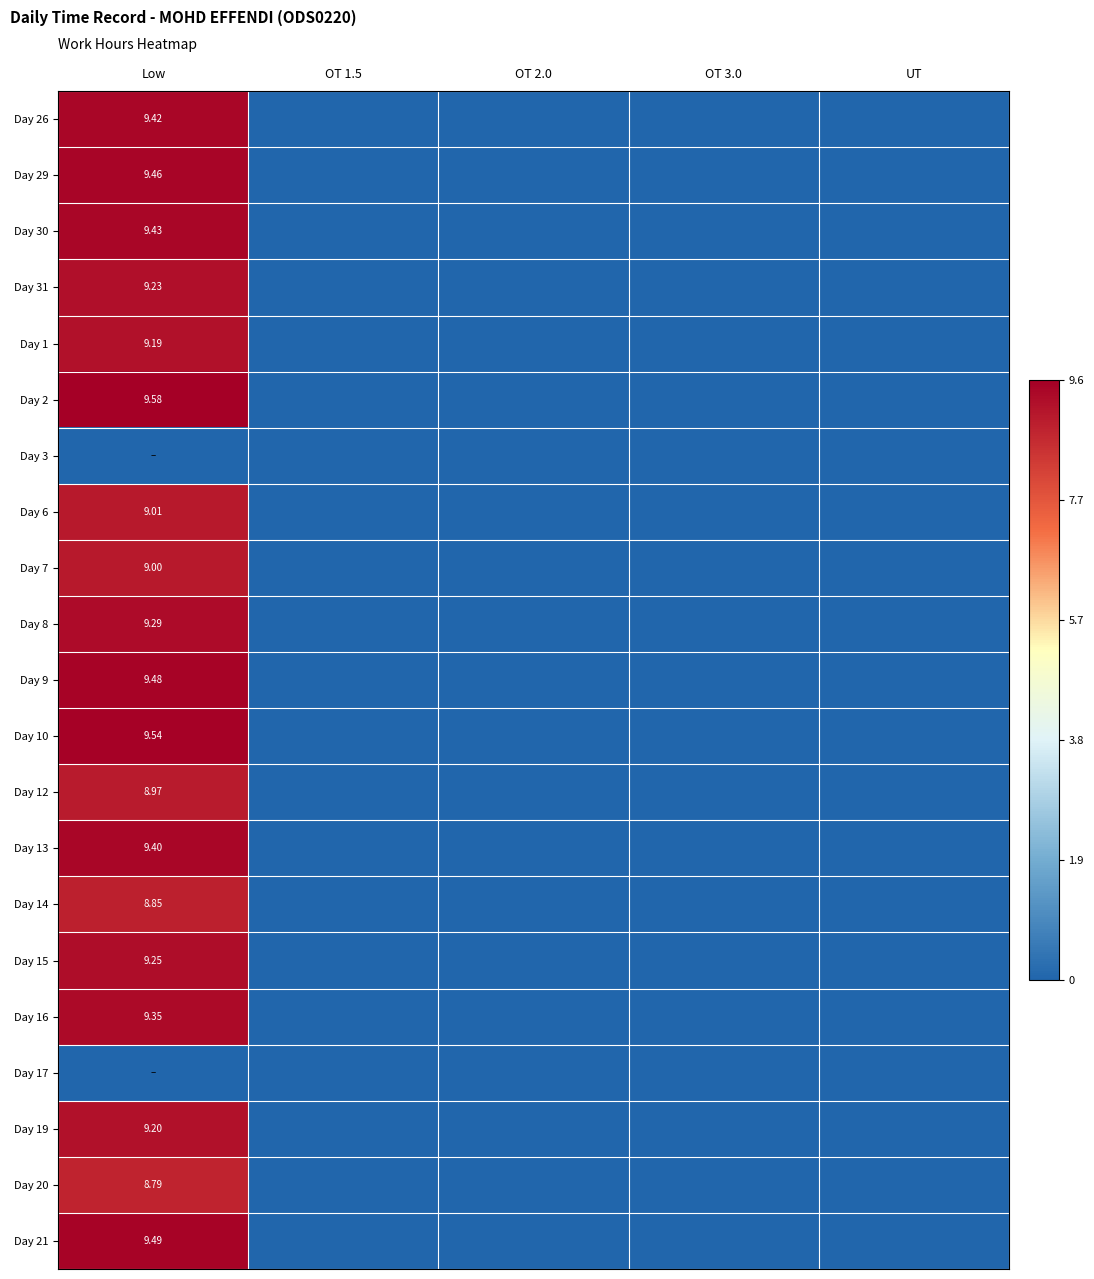

Is the value of Day 1 at Low greater than the value of Day 31 at Low?

No